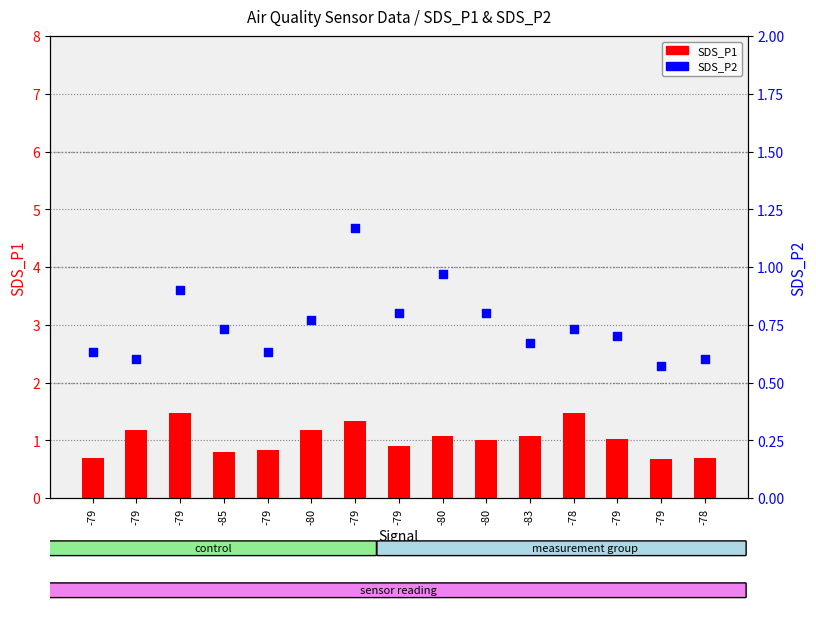

What are all the series names shown in the legend?

SDS_P1, SDS_P2